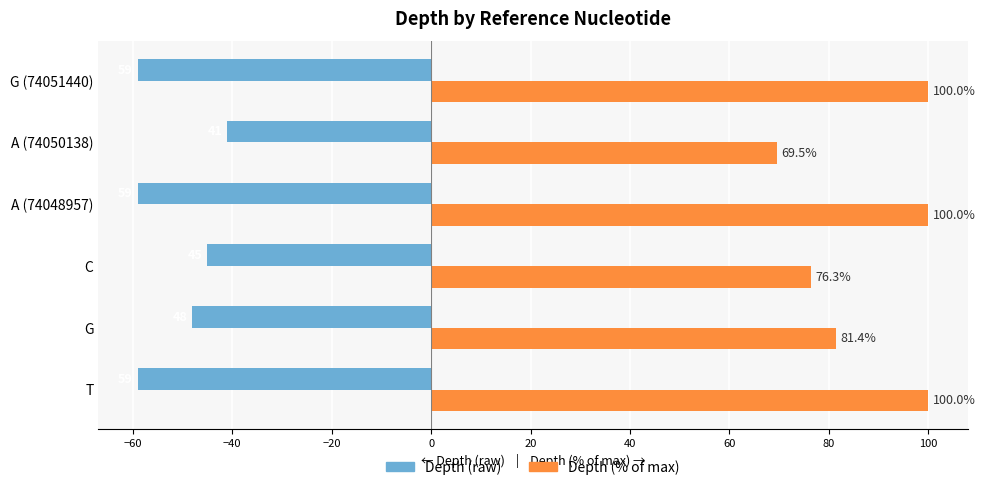

What is the difference between the highest and lowest values at A (74048957)?

159.0